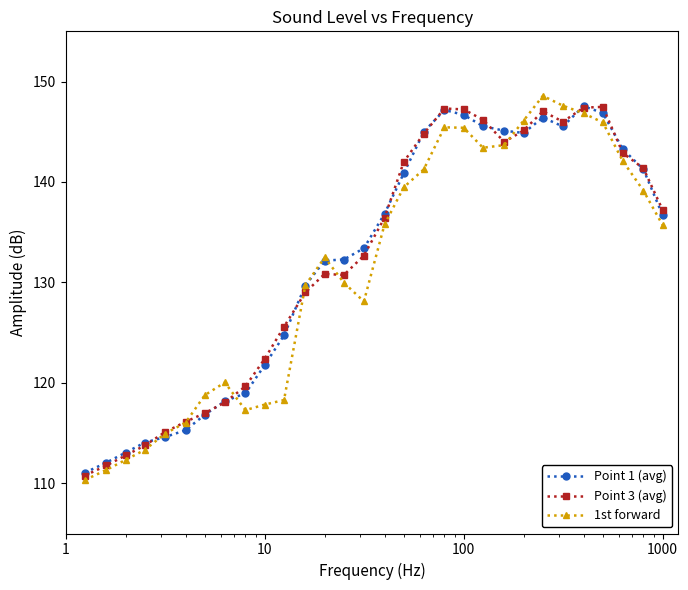

Is this an area chart (filled region under the line)?

No